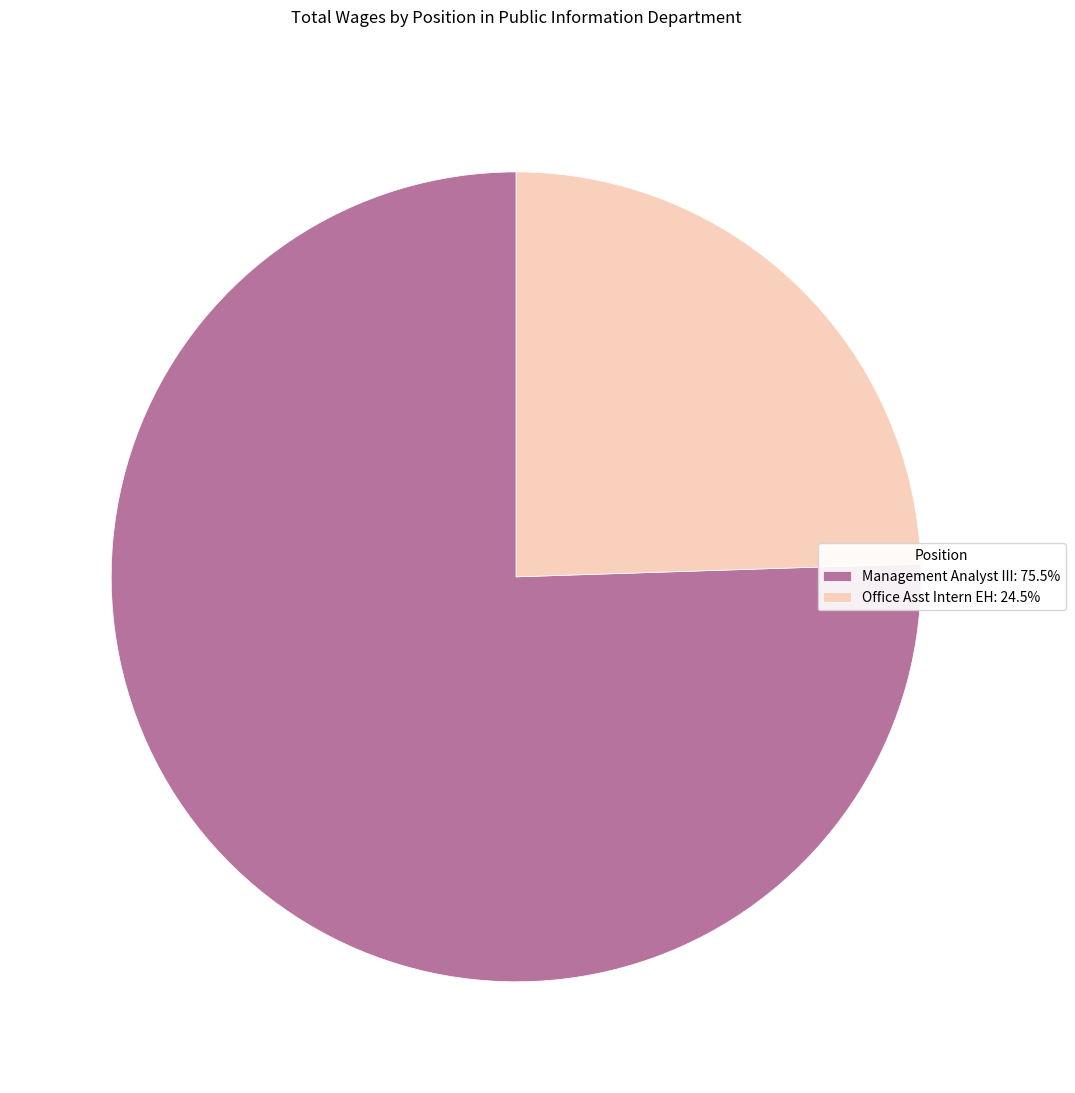

Does any single category account for the majority?

Yes